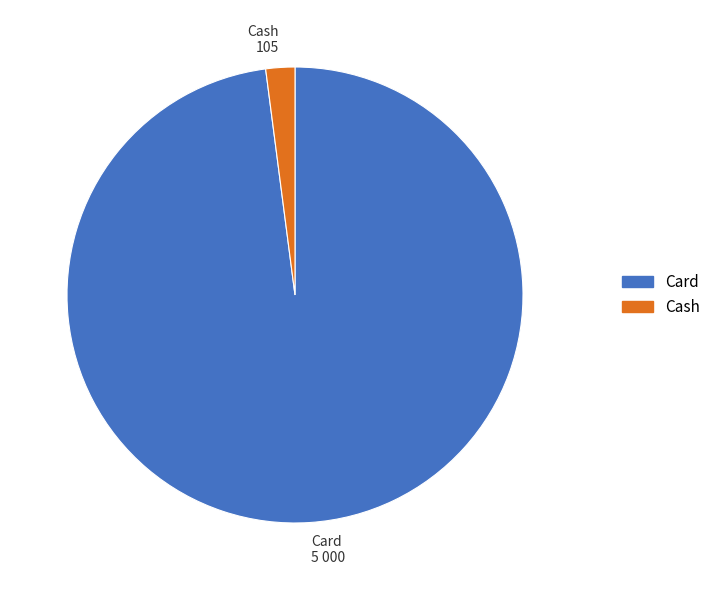

Rank the categories by value from lowest to highest.

Cash 105, Card 5 000